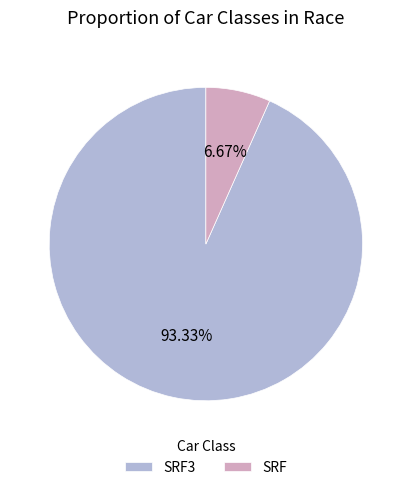

Which slice is the smallest?

SRF